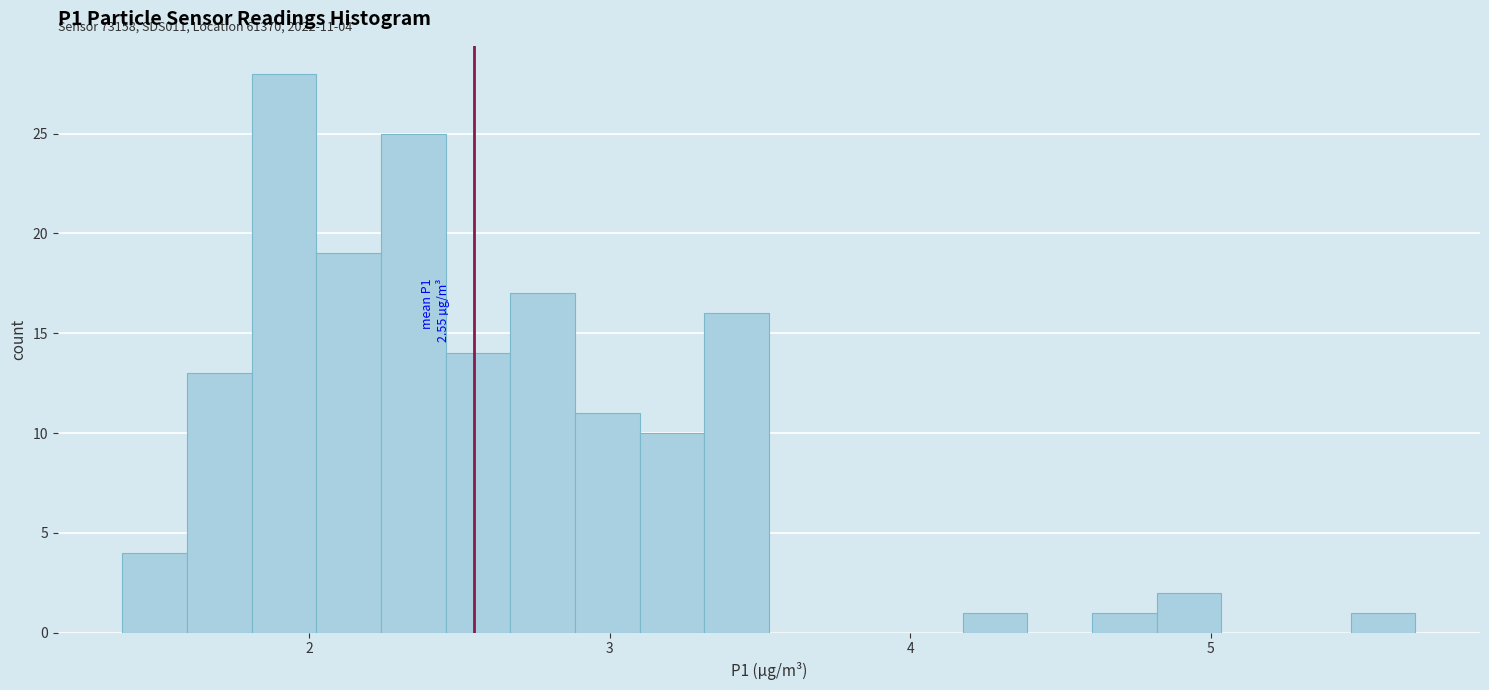

Around what value on the x-axis is the tallest bar? Give the approximate position of its centre, as read against the axis.

1.9